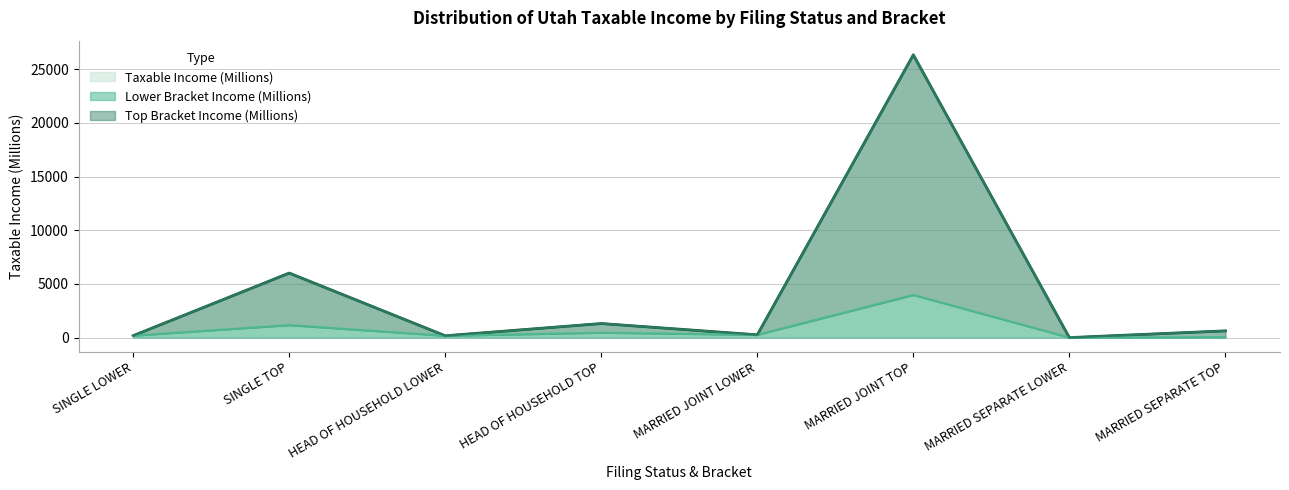

Which category has the highest value in the Taxable Income (Millions) series?

MARRIED JOINT TOP